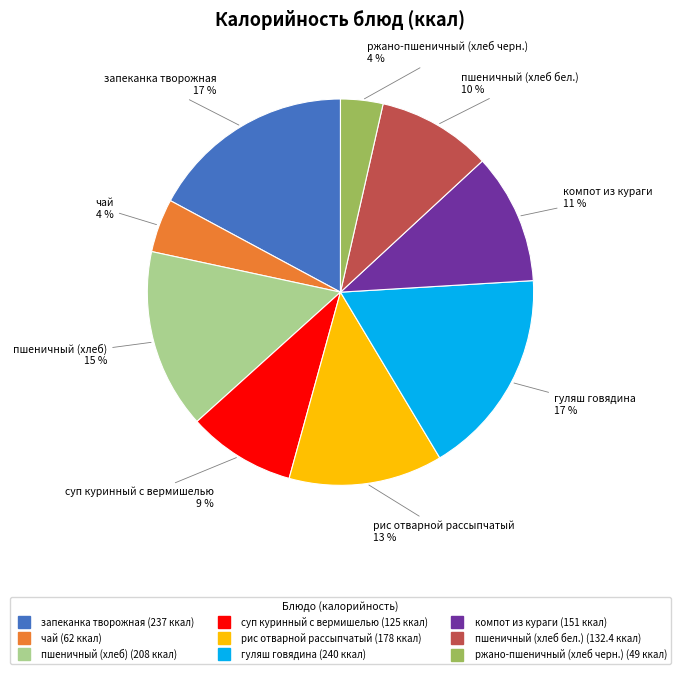

To the nearest percent, what is the average slice percentage?

11%